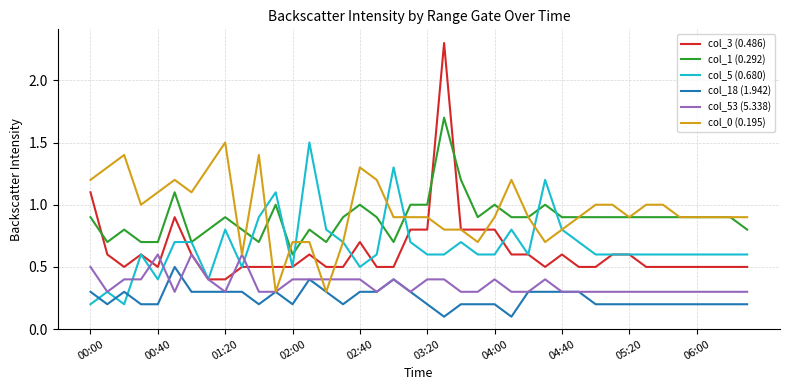

What is the minimum value for col_53 (5.338)?

0.3